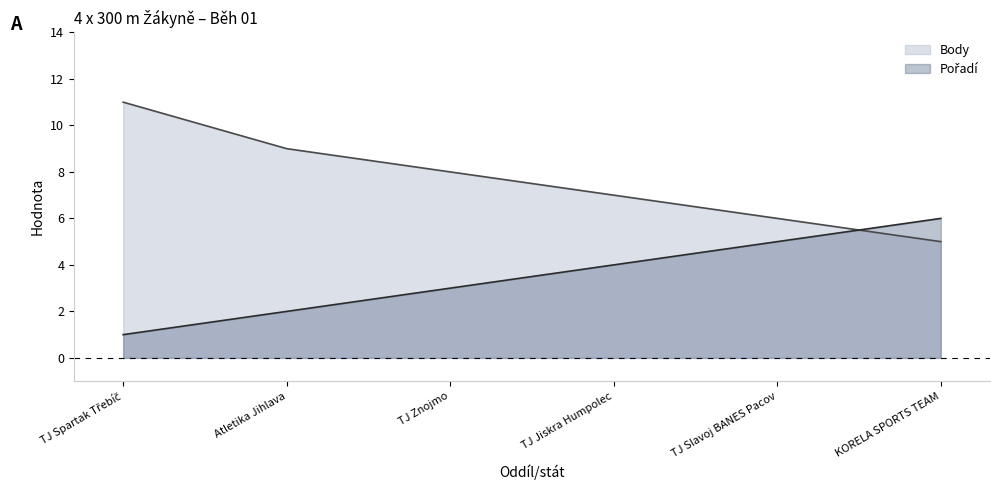

The Body series shows 11 at TJ Spartak Třebíč. True or false?

True